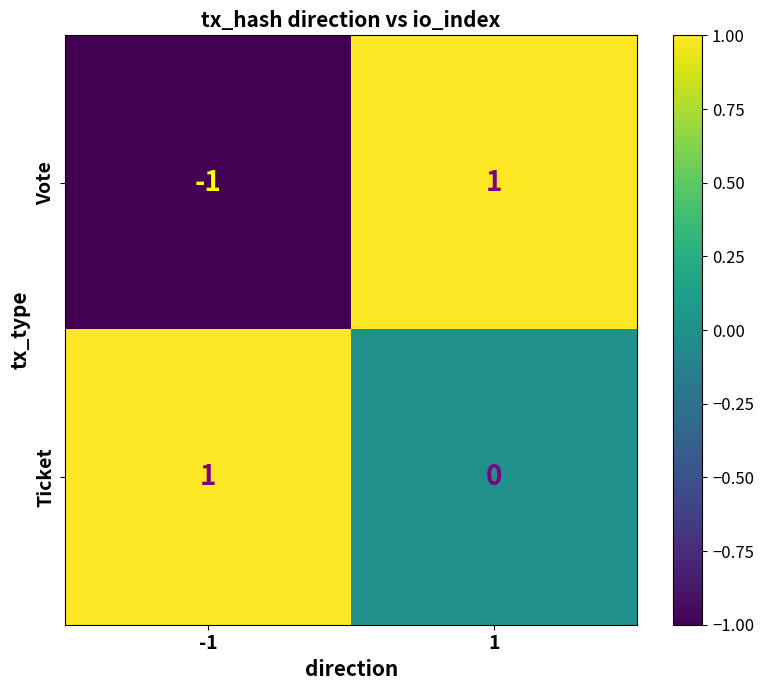

Reading left to right, what are all the values shown in this chart?

Vote: -1=-1	1=1
Ticket: -1=1	1=0